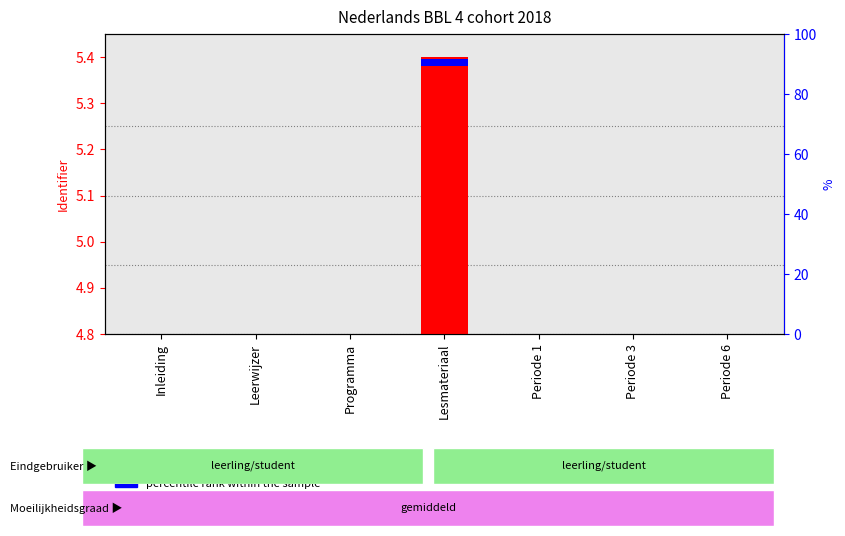

True or false: the data shows 0.0 at Inleiding.

True